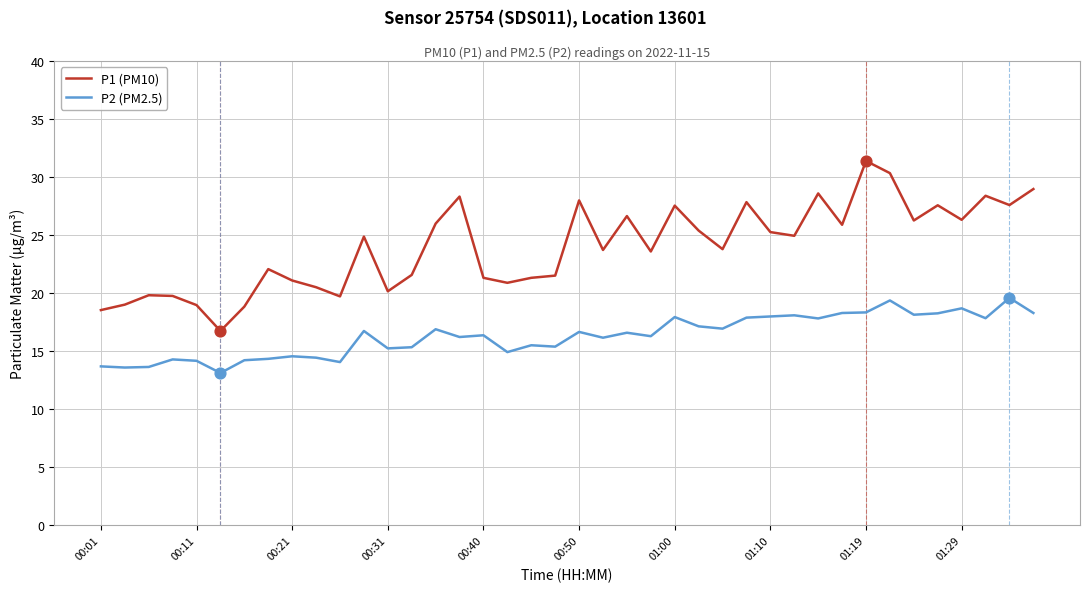

Which series has the largest total across all categories?

P1 (PM10)